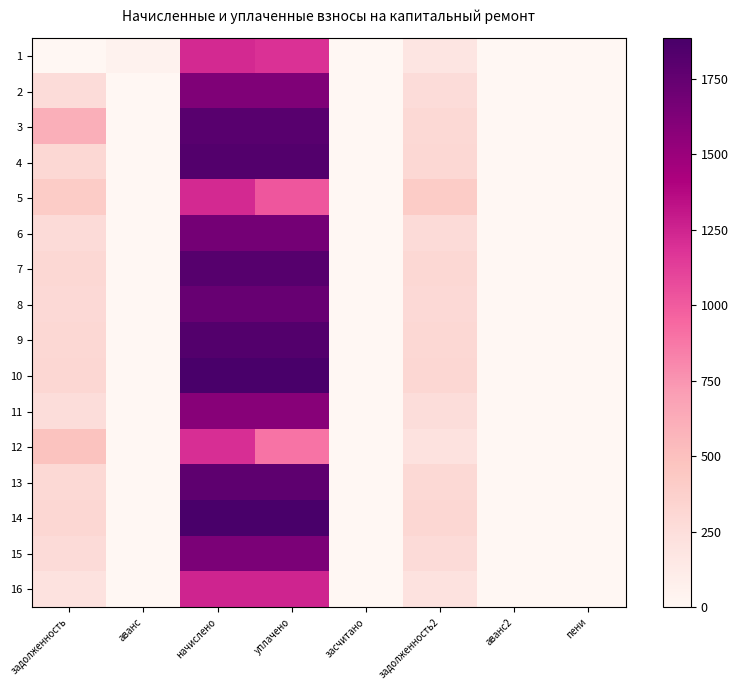

What is the total value across all series at аванс?

50.6